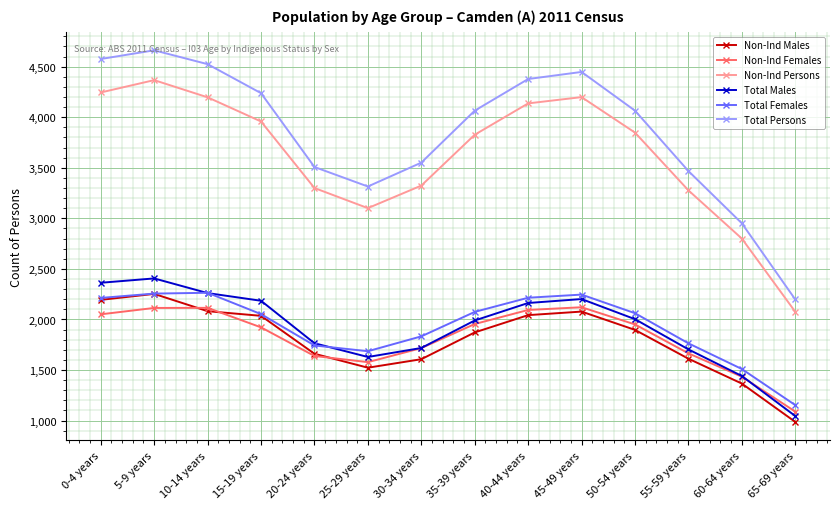

The Total Persons series shows 2951 at 60-64 years. True or false?

True